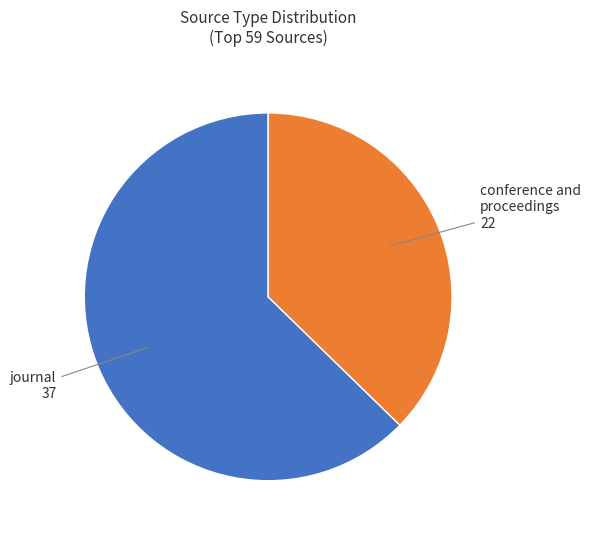

Does any single category account for the majority?

Yes